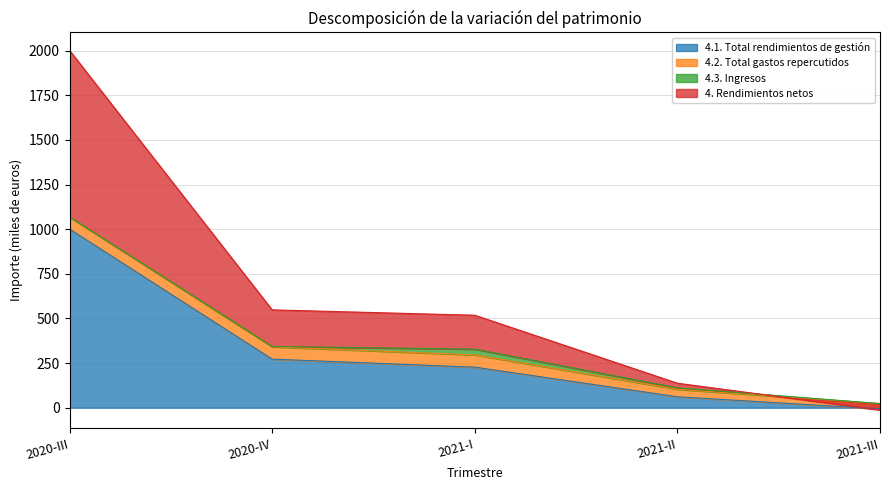

True or false: 4.1. Total rendimientos de gestión has a value of 61 at 2021-II.

True